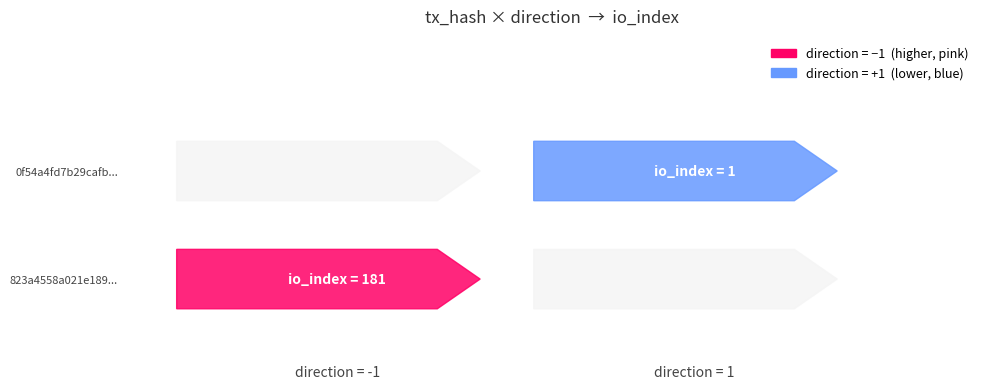

Between direction and io_index, which is larger?

io_index